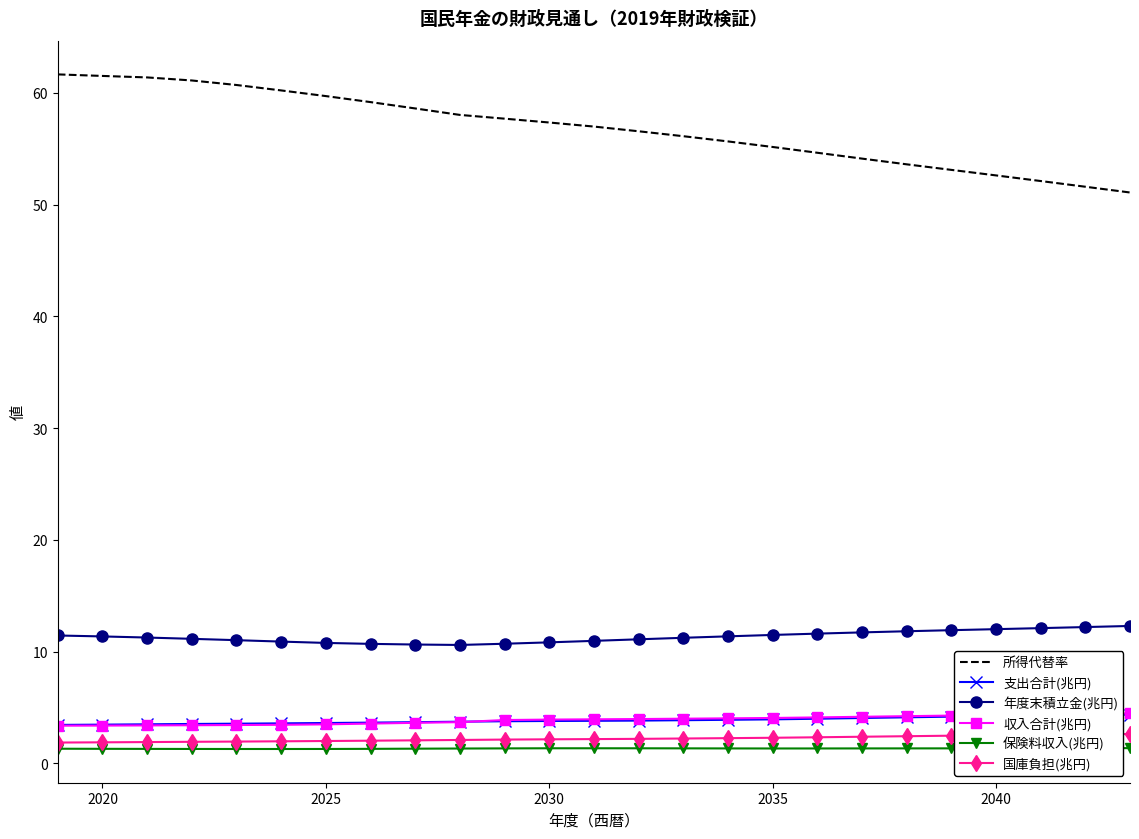

Which series has the largest range (max minus min)?

所得代替率